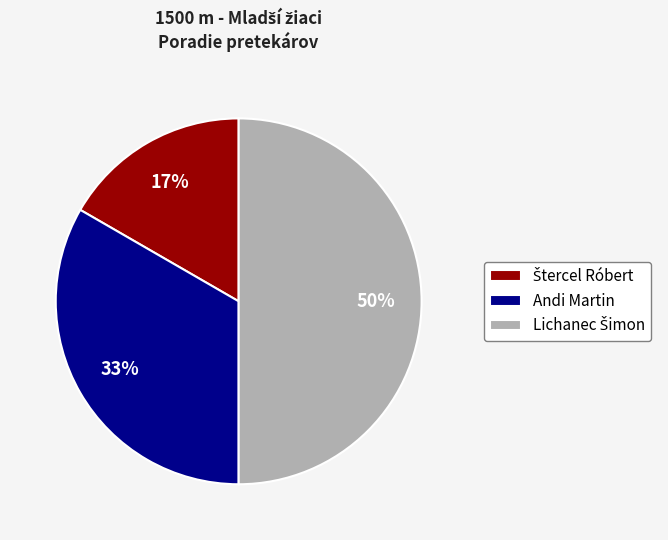

Does Andi Martin account for over 50% of the chart?

No